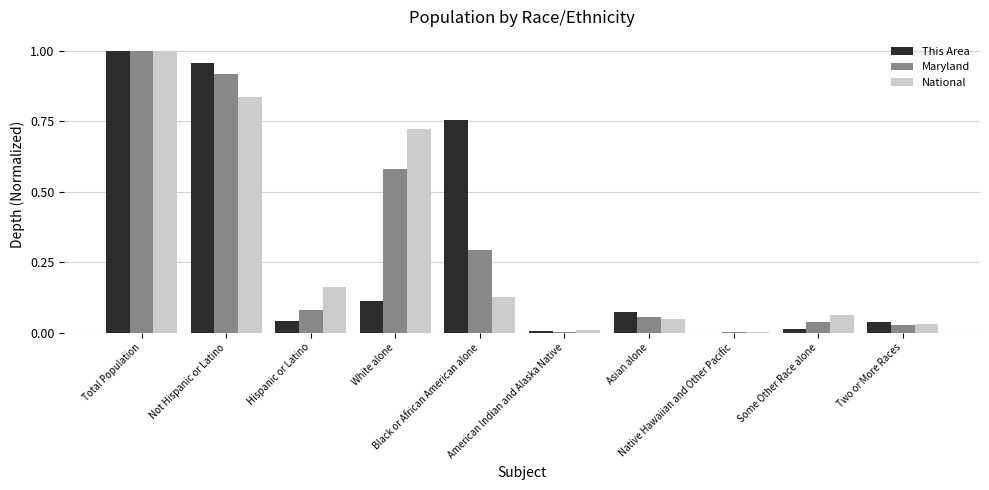

The This Area series shows 1.0 at Total Population. True or false?

True